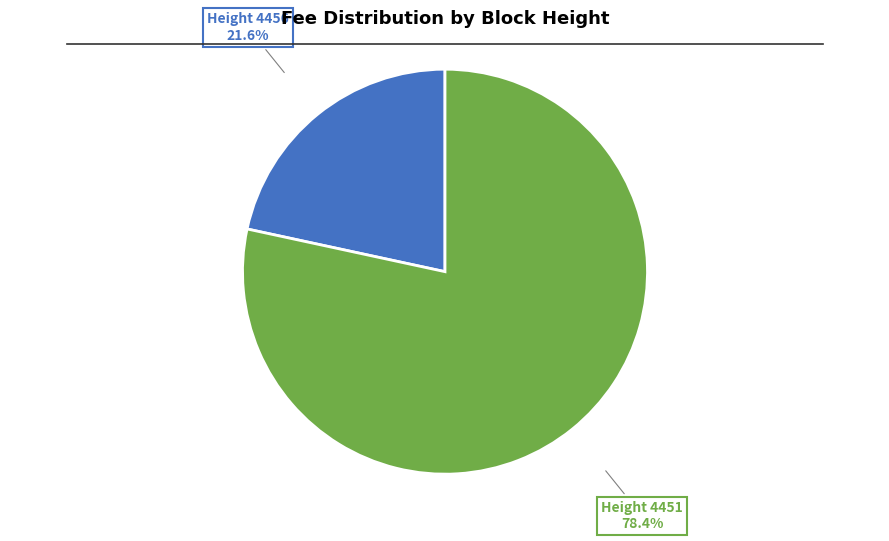

Approximately how many times larger is the value at Height 4451 compared to Height 4456?

3.6